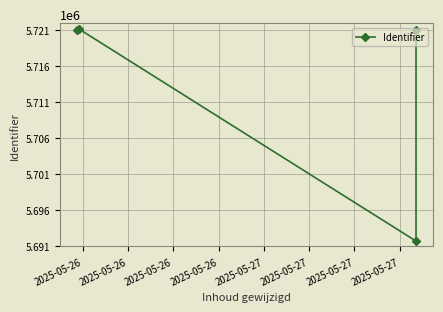

Where does the data first go above 5721104?

2025-05-26